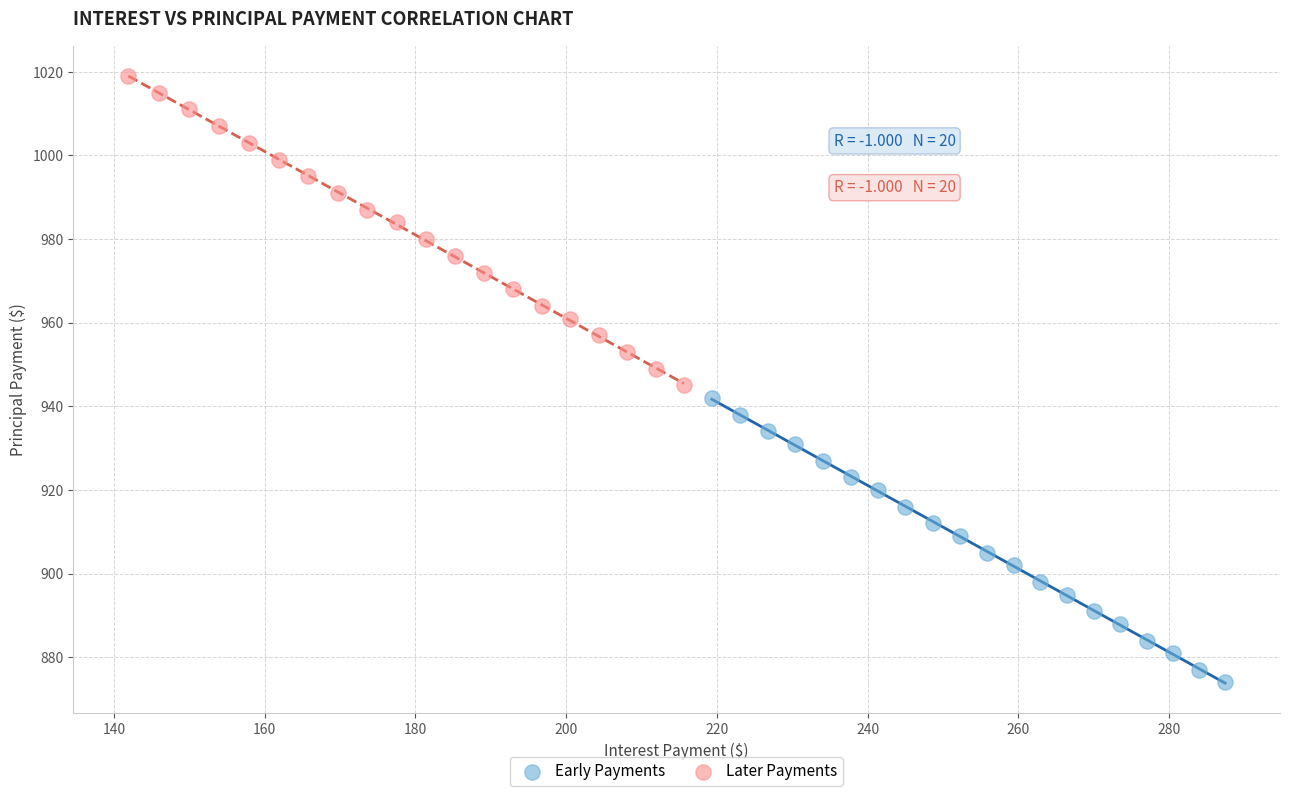

Which series reaches the maximum Y coordinate?

Later Payments